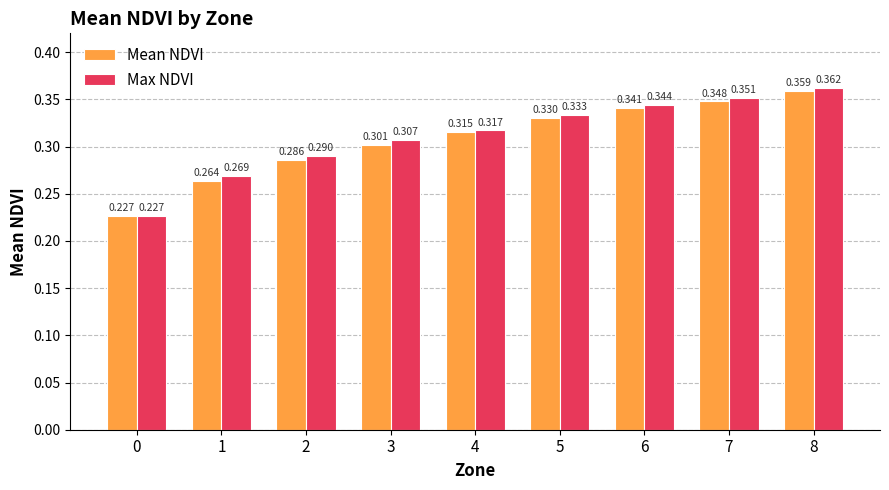

At how many categories does at least one series exceed 0?

9